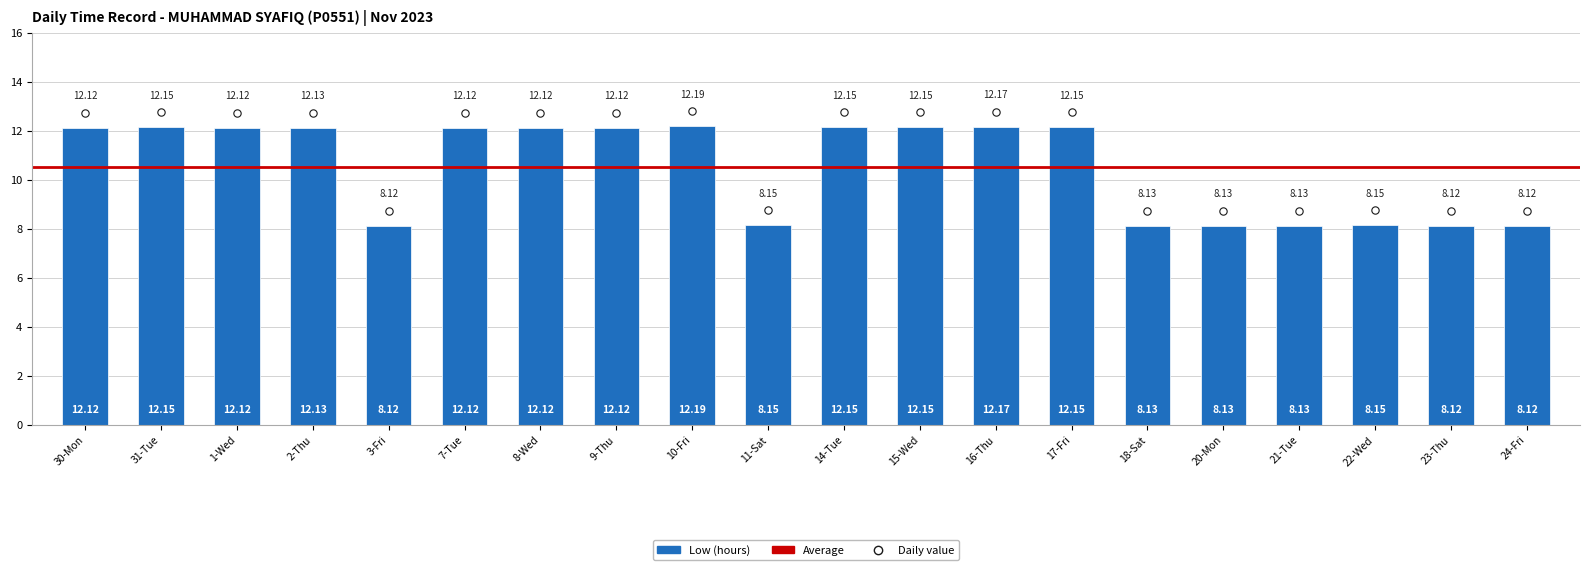

At how many categories does at least one series exceed 10?

12